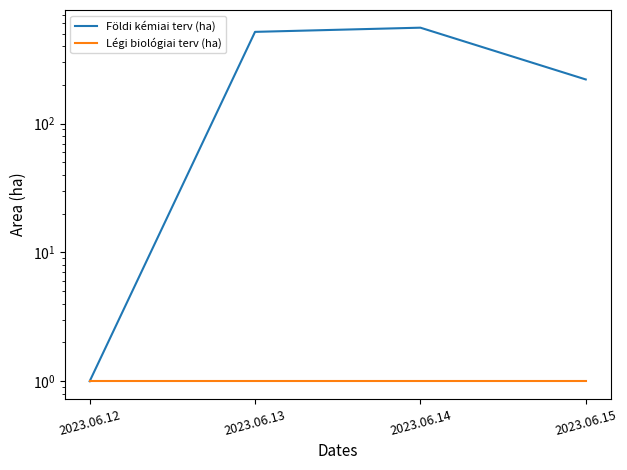

True or false: Földi kémiai terv (ha) has more than 0 interior local peaks.

True